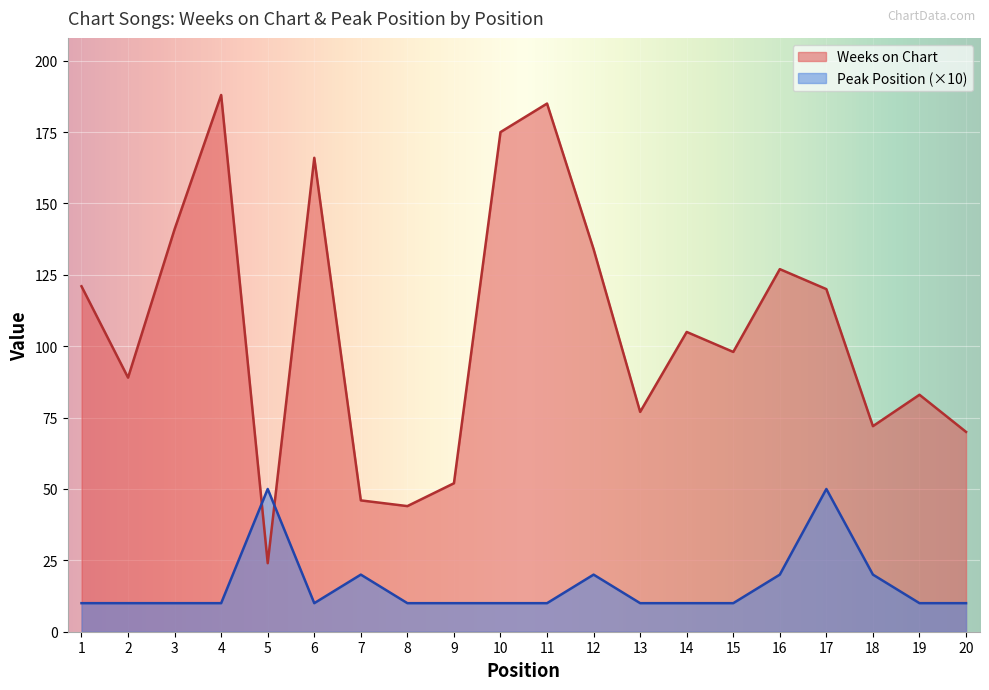

Between 9 and 11, which is larger?

11